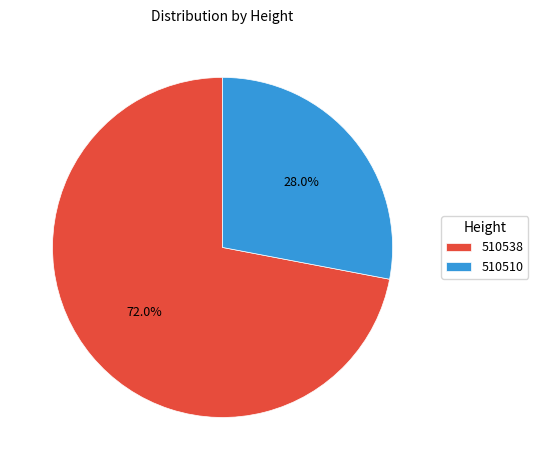

Which category has the biggest portion of the pie?

510538